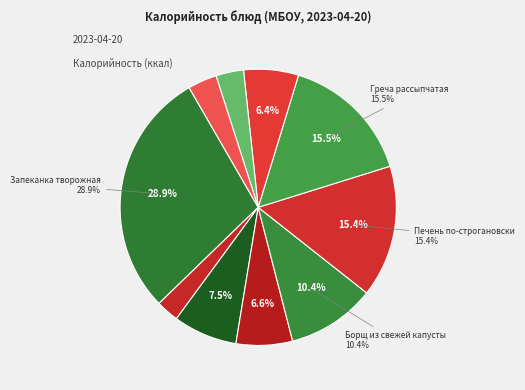

To the nearest percent, what is the average slice percentage?

10%